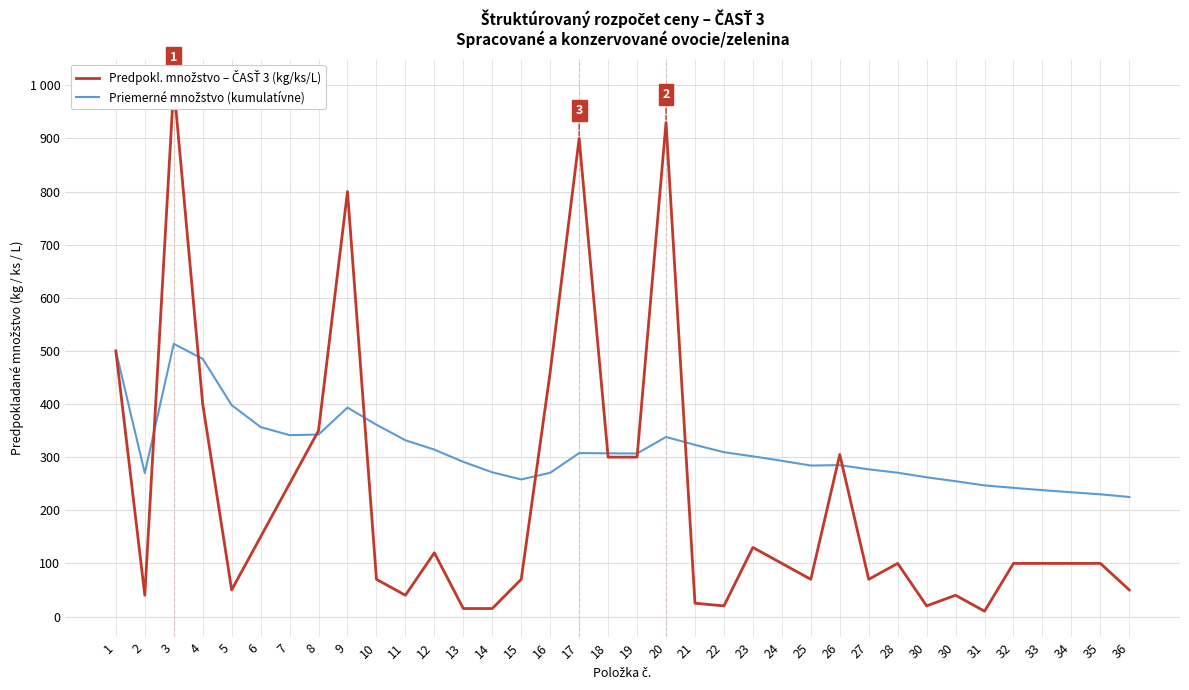

In Predpokl. množstvo – ČASŤ 3 (kg/ks/L), how many points are higher than both neighbors (excluding endpoints)?

9